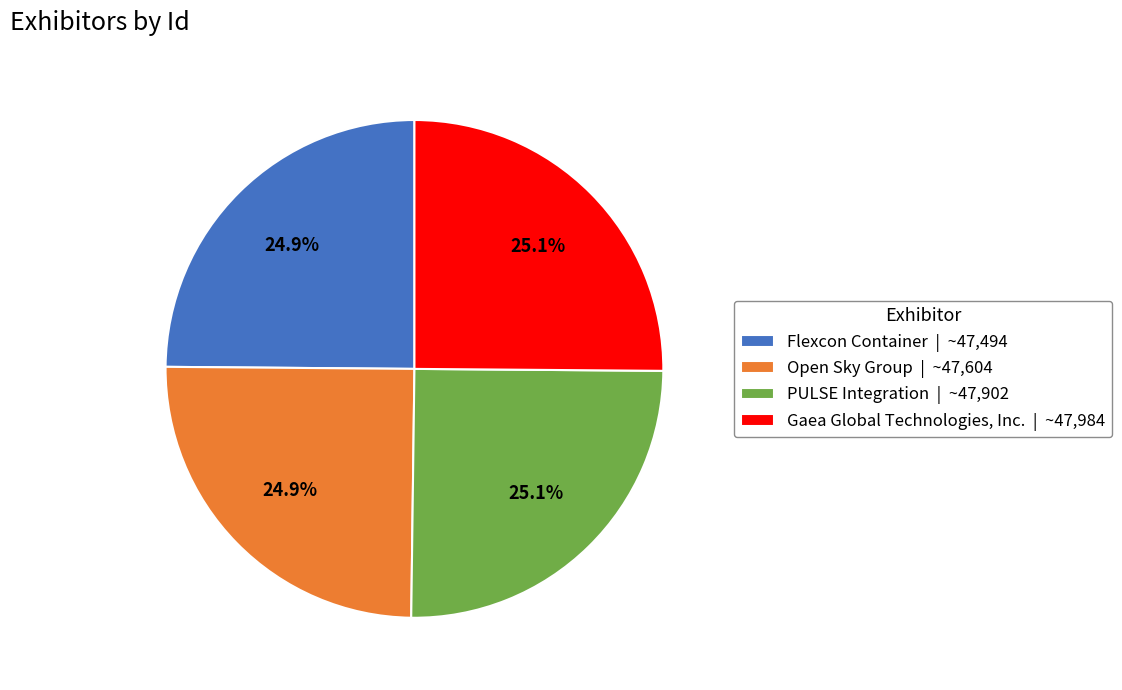

Does PULSE Integration represent more than half of the total?

No